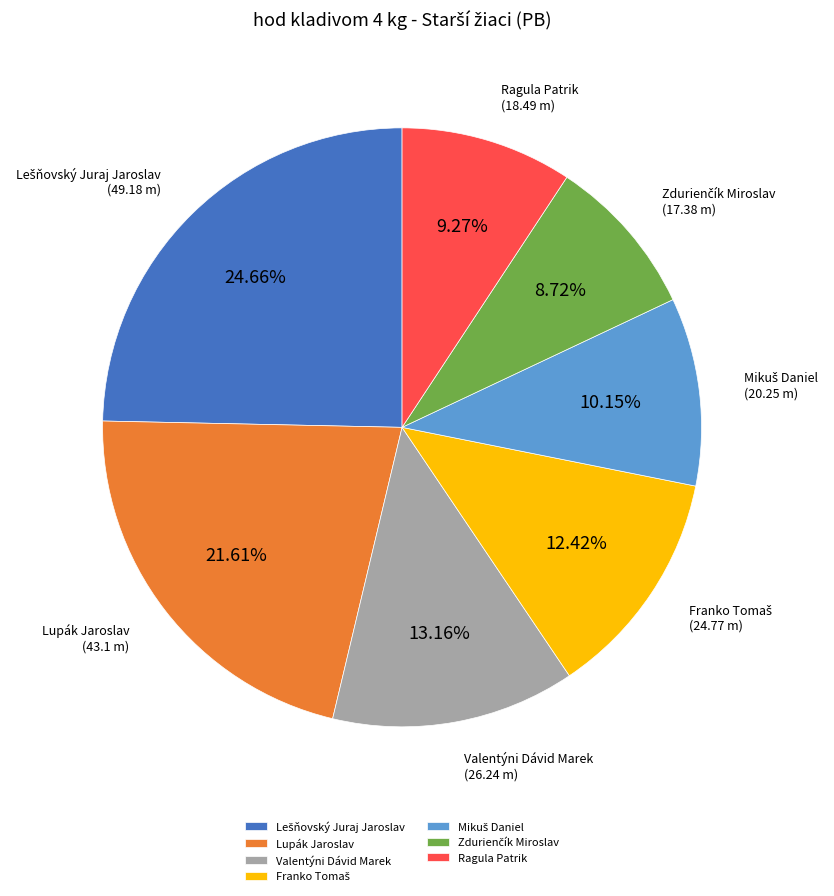

Does any single category account for the majority?

No